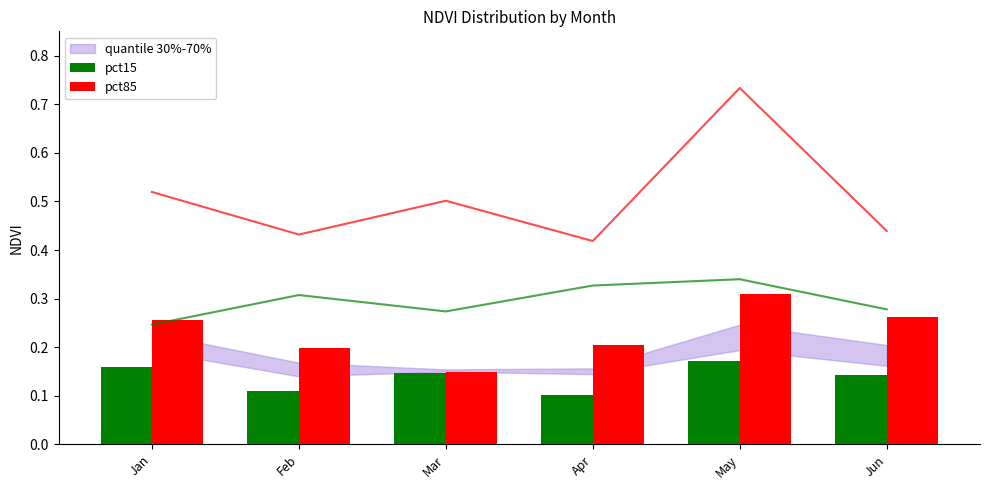

What is the maximum value shown in the chart?

0.3